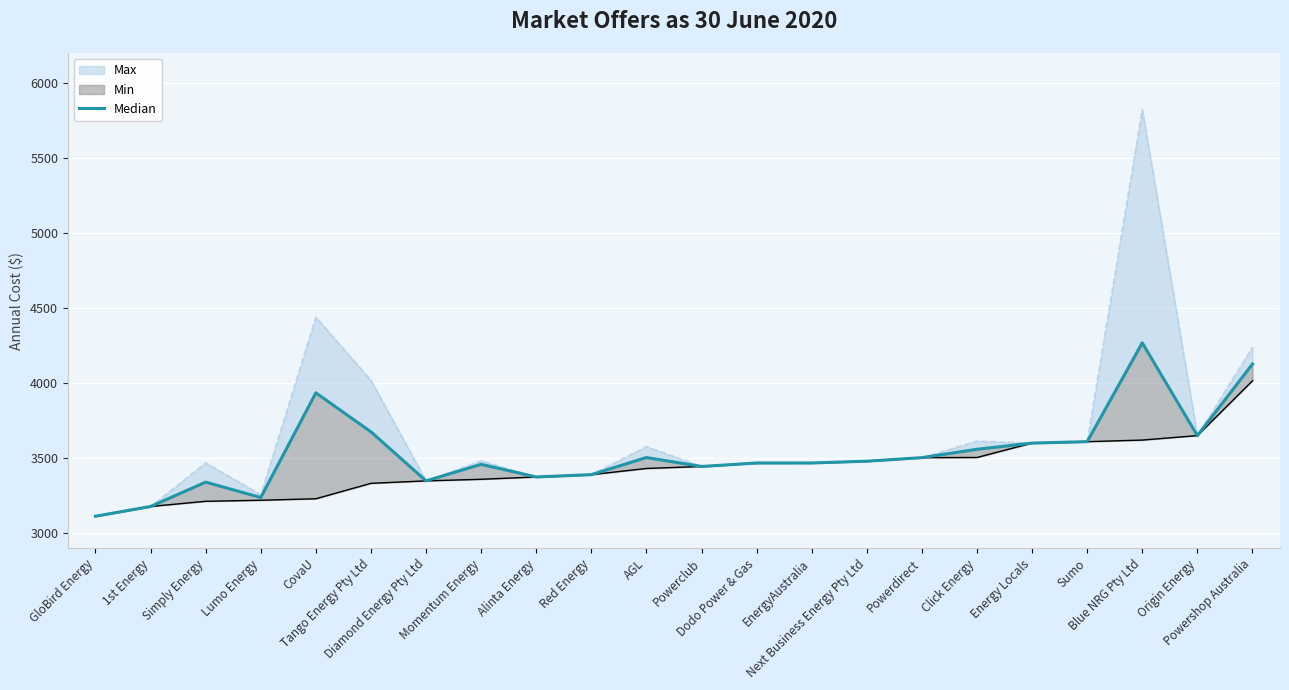

What is the difference between the values at Powershop Australia and Next Business Energy Pty Ltd?

647.5